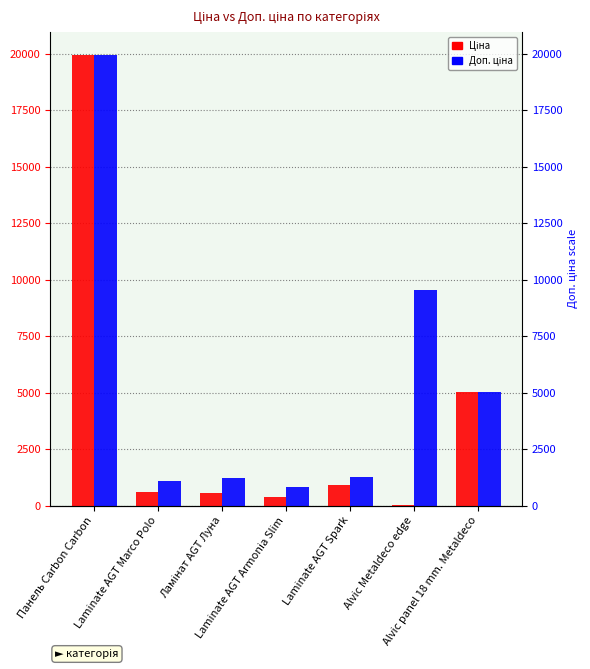

List the series in order of their peak value, highest first.

Ціна, Доп. ціна